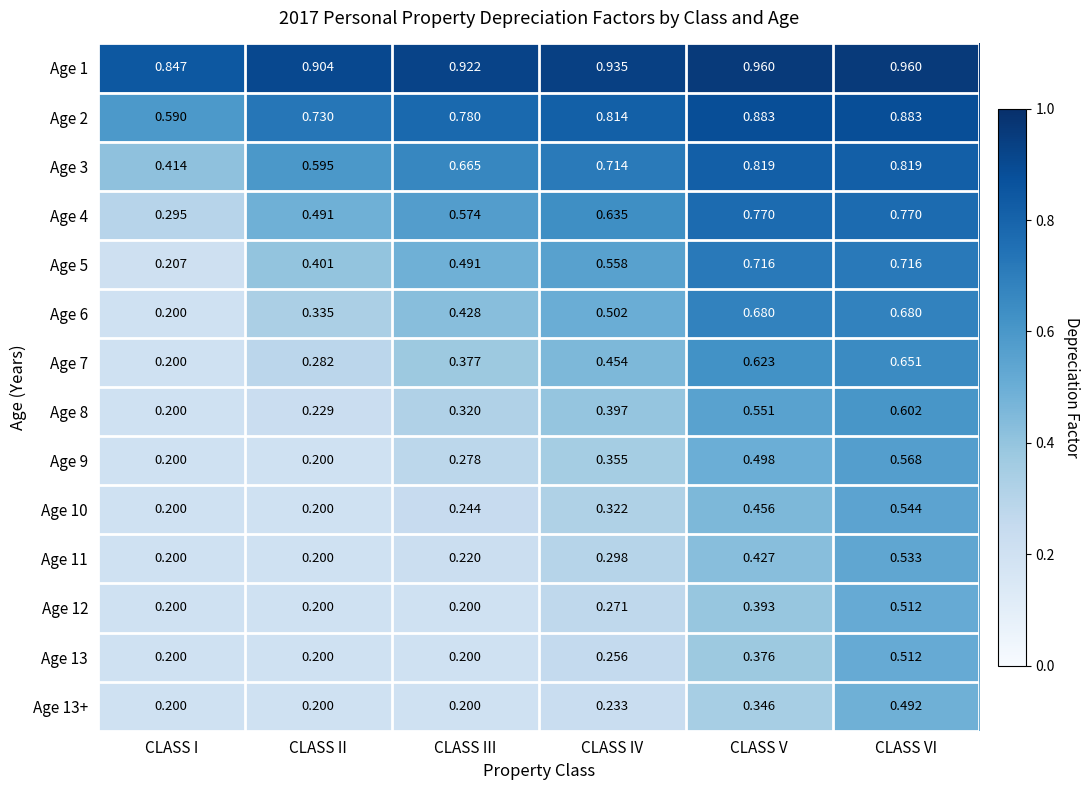

Which series has the largest total across all categories?

Age 1